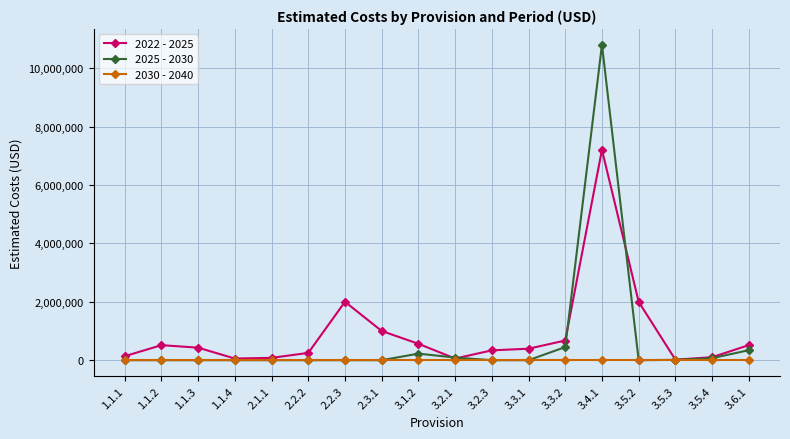

What is the average value of the 2025 - 2030 series?

666005